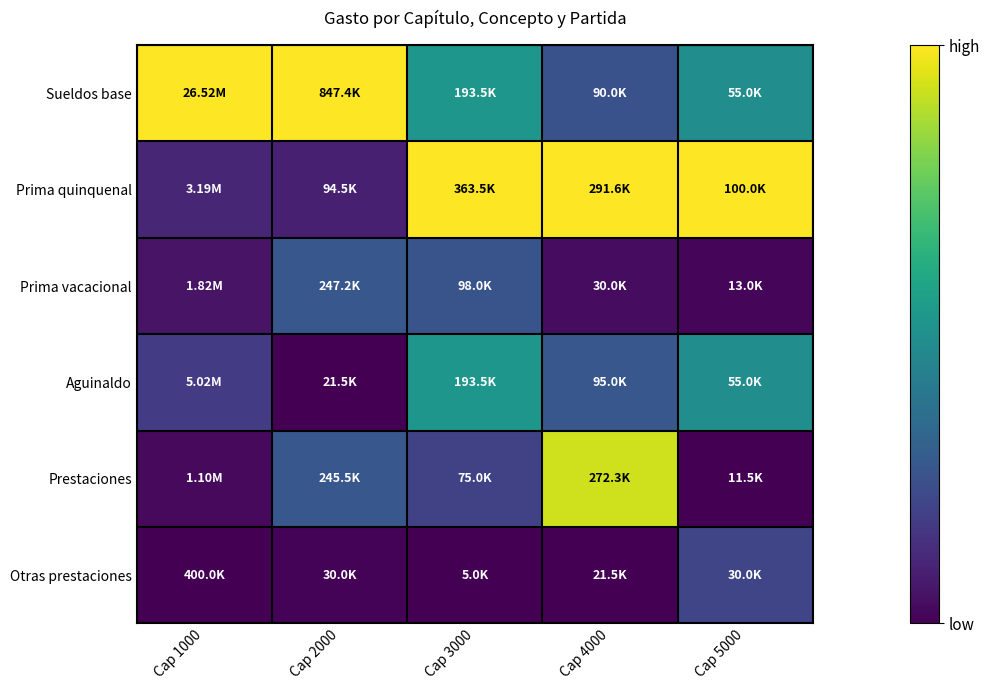

Which series has the largest total across all categories?

Sueldos base